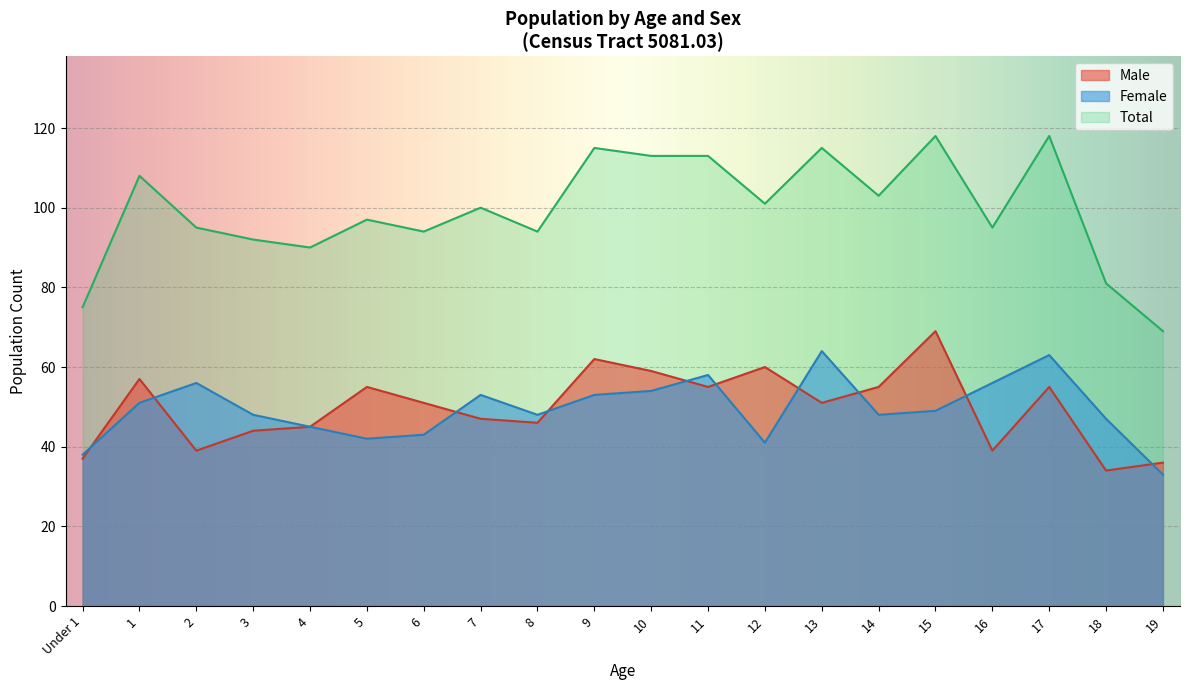

What position from the right is 5?

15